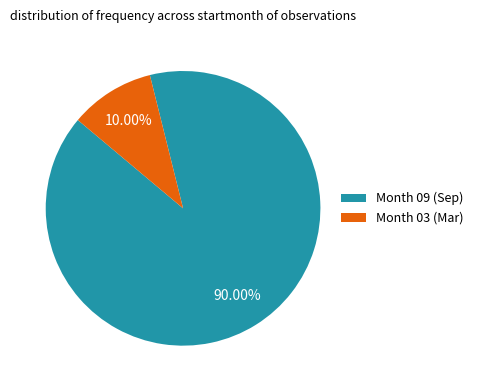

Which slice is the largest?

Month 09 (Sep)